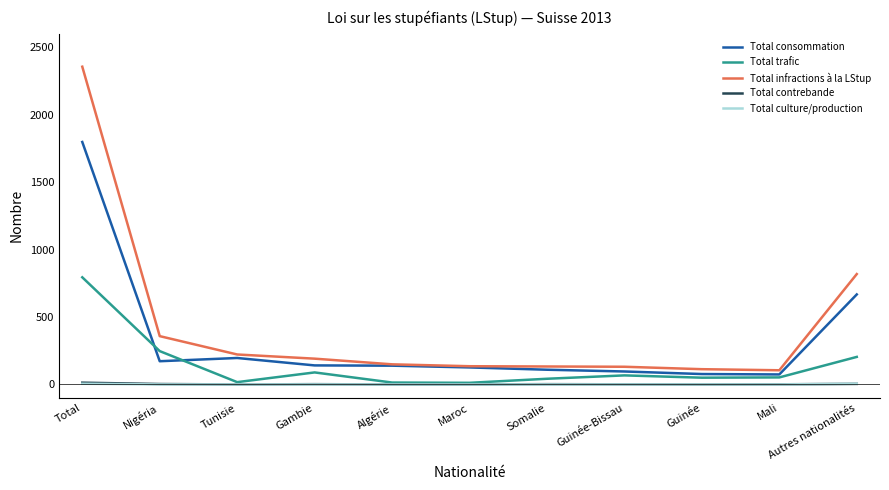

Which series has the widest spread of values?

Total infractions à la LStup